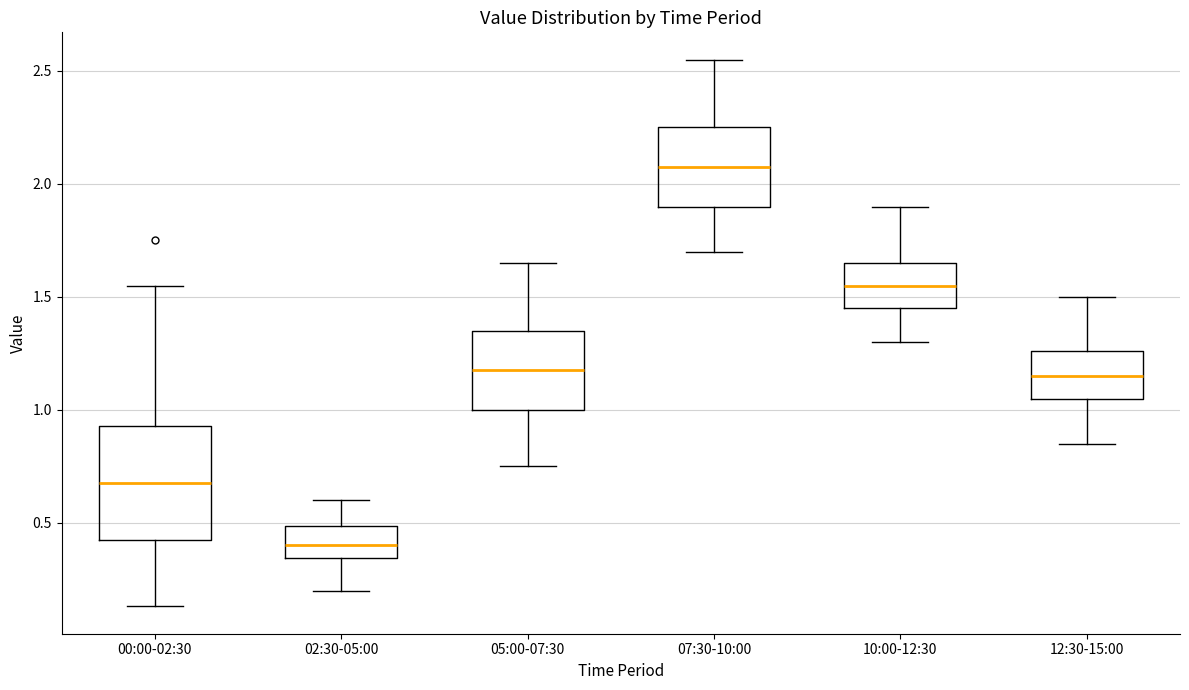

Reading left to right, transcribe this box plot: for each box, give where its median line is, the range the box spans, and where its two whiskers end, as read against the y-axis. The values are not printed on the chart, so give them approximately, as read against the axis.

00:00-02:30: median 0.70, box 0.40 to 0.95, whiskers 0.15 to 1.55
02:30-05:00: median 0.40, box 0.35 to 0.50, whiskers 0.20 to 0.60
05:00-07:30: median 1.20, box 1.00 to 1.35, whiskers 0.75 to 1.65
07:30-10:00: median 2.10, box 1.90 to 2.25, whiskers 1.70 to 2.55
10:00-12:30: median 1.55, box 1.45 to 1.65, whiskers 1.30 to 1.90
12:30-15:00: median 1.15, box 1.05 to 1.25, whiskers 0.85 to 1.50